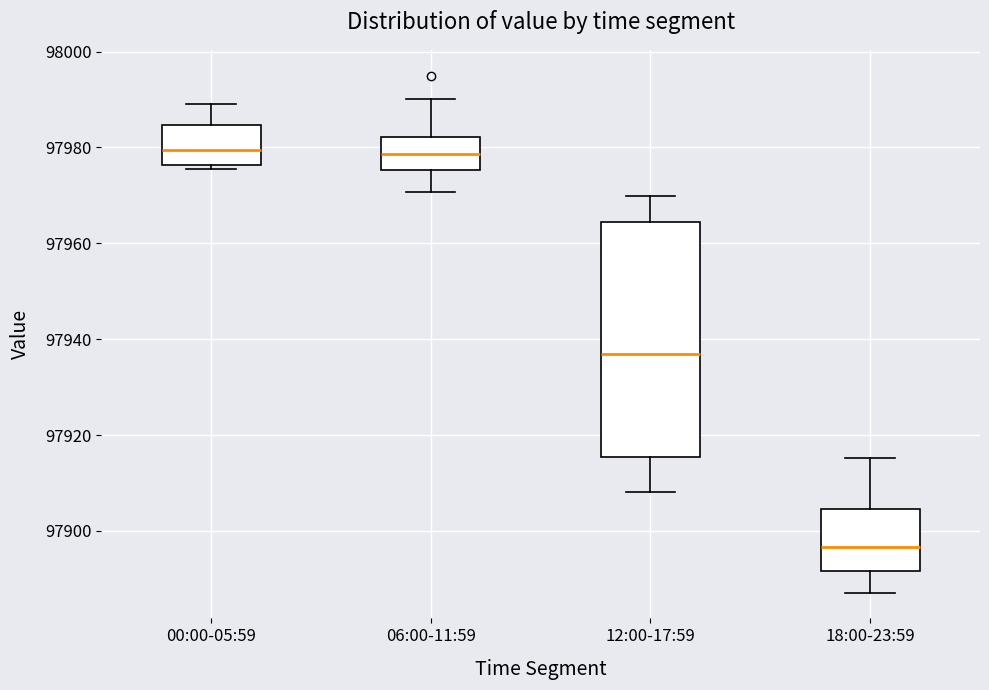

Reading left to right, transcribe this box plot: for each box, give where its median line is, the range the box spans, and where its two whiskers end, as read against the y-axis. The values are not printed on the chart, so give them approximately, as read against the axis.

00:00-05:59: median 97980, box 97976 to 97984, whiskers 97976 (just below the box's lower edge) to 97990
06:00-11:59: median 97978, box 97976 to 97982, whiskers 97970 to 97990
12:00-17:59: median 97936, box 97916 to 97964, whiskers 97908 to 97970
18:00-23:59: median 97896, box 97892 to 97904, whiskers 97888 to 97916